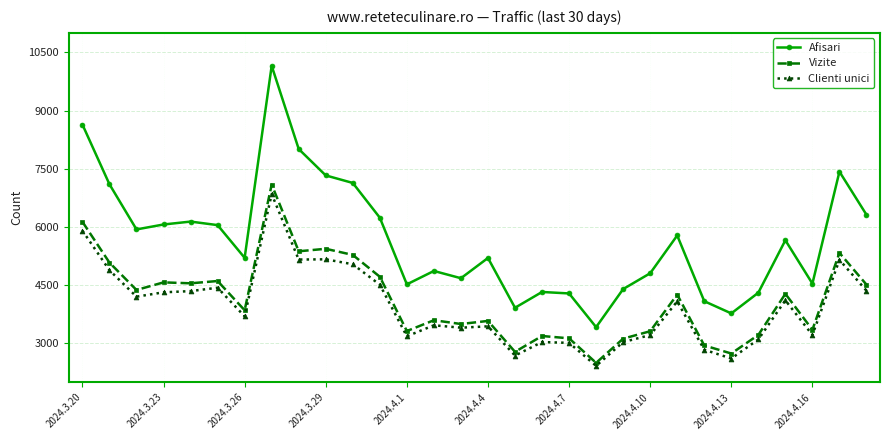

What is the value of the Vizite point at the 28th from the left?

3352